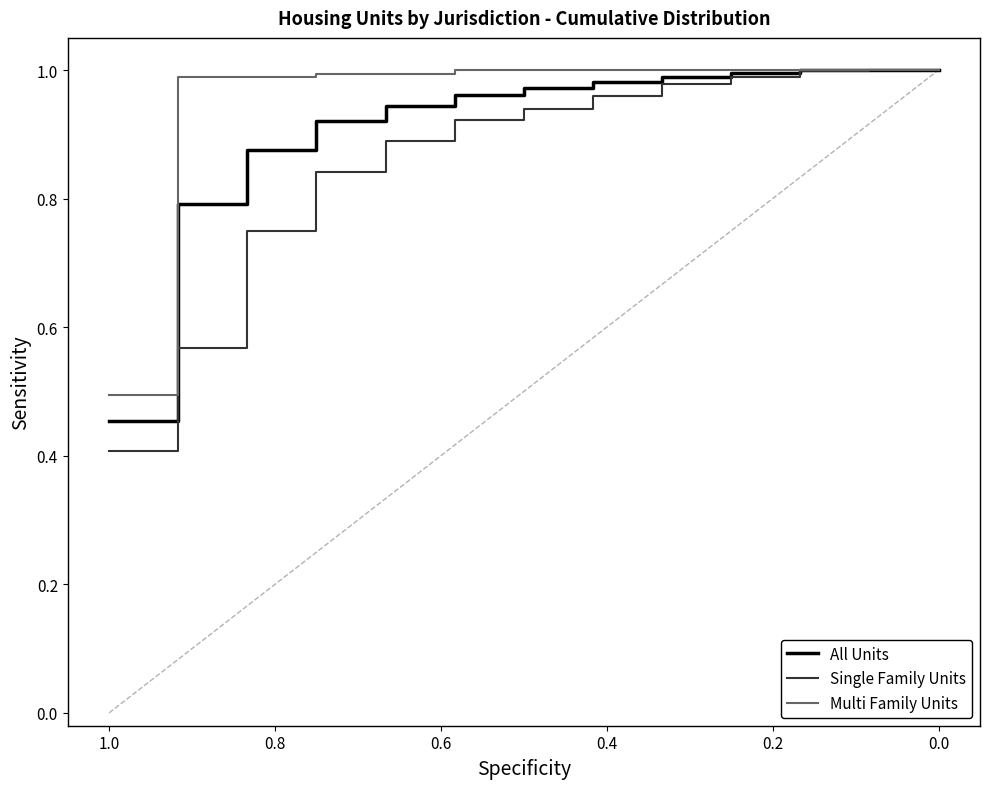

What is the value of the Single Family Units point at the 7th from the left?

0.9